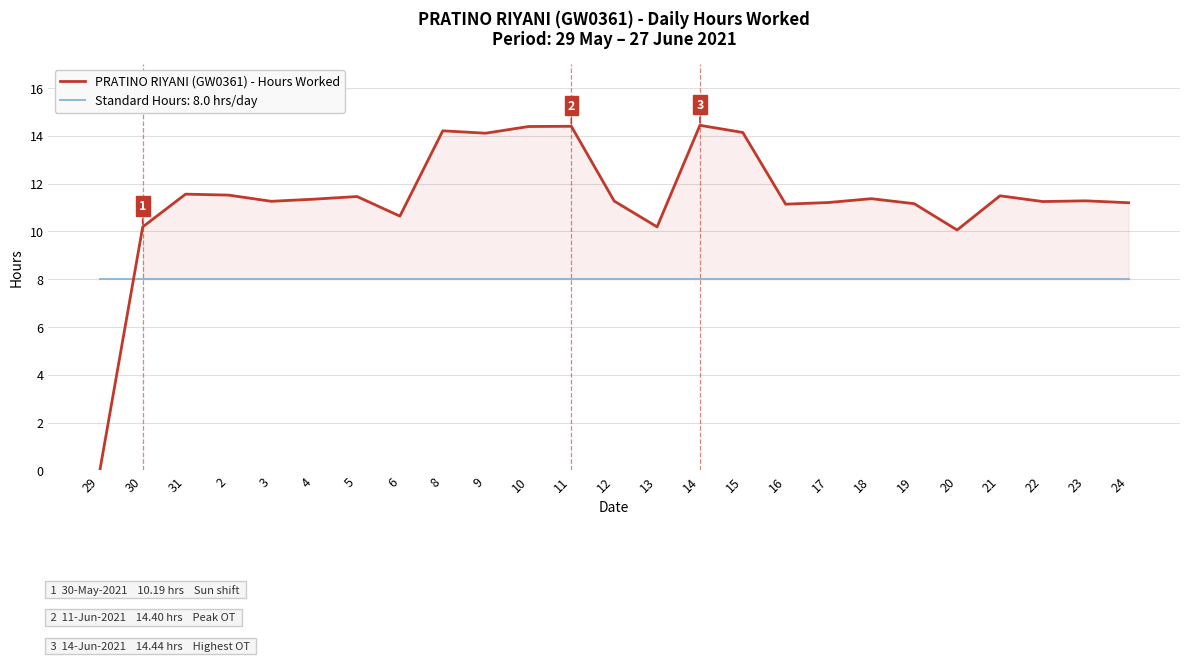

What is the maximum value shown in the chart?

14.4